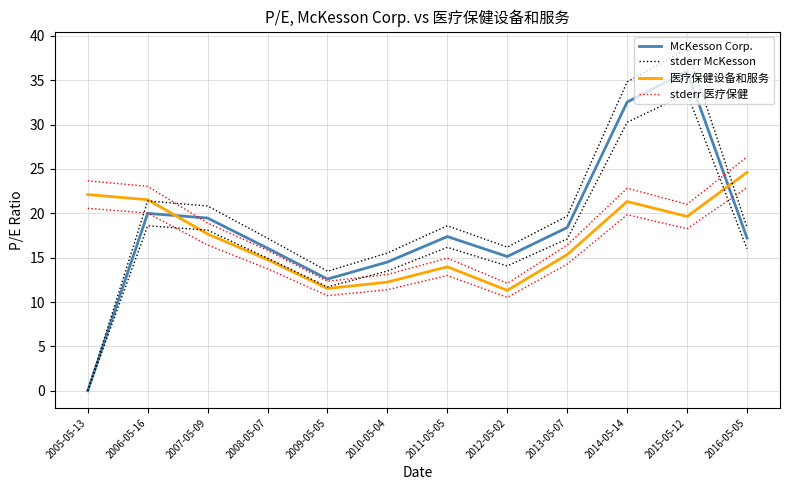

What are all the series names shown in the legend?

McKesson Corp., 医疗保健设备和服务, stderr McKesson, stderr 医疗保健